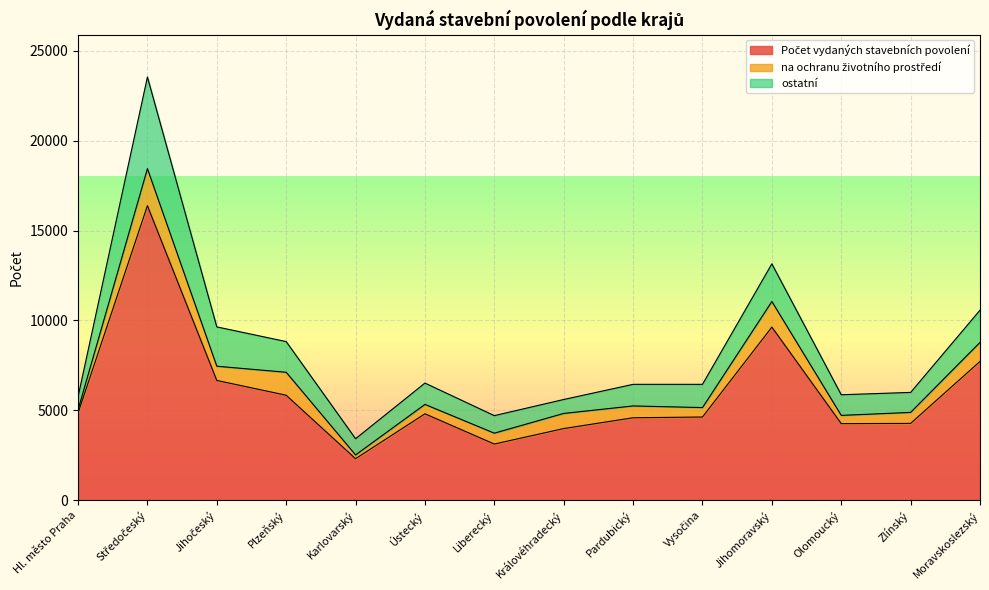

Rank the series at Ústecký from highest to lowest value.

Počet vydaných stavebních povolení, ostatní, na ochranu životního prostředí